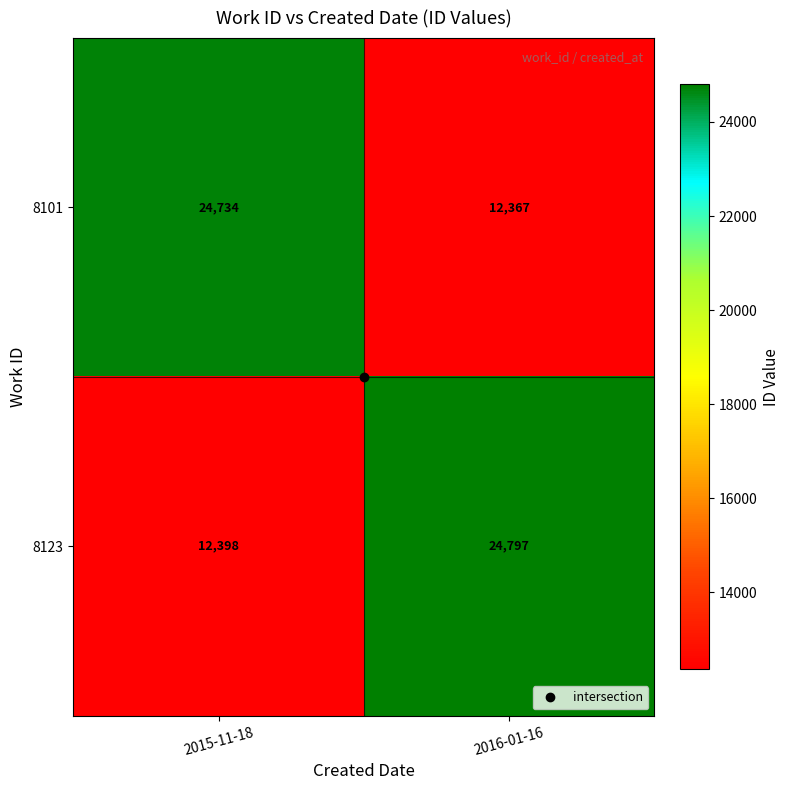

What is the sum of all 8123 values?

37195